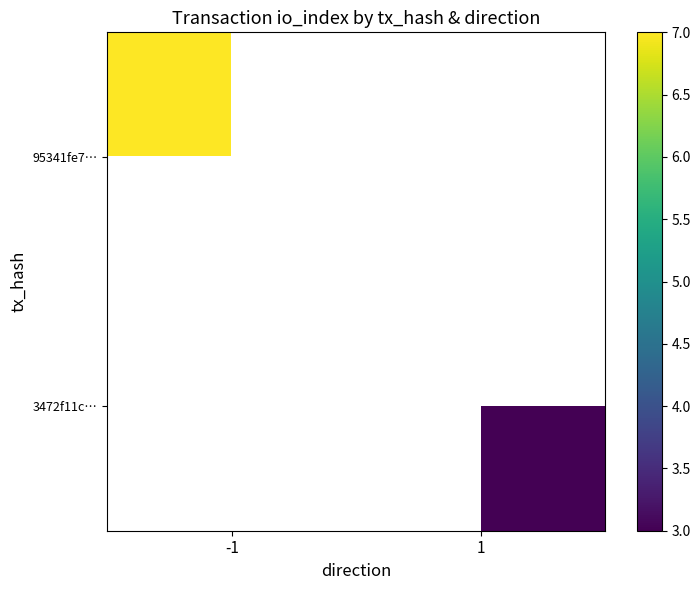

How many distinct data groups are displayed?

2